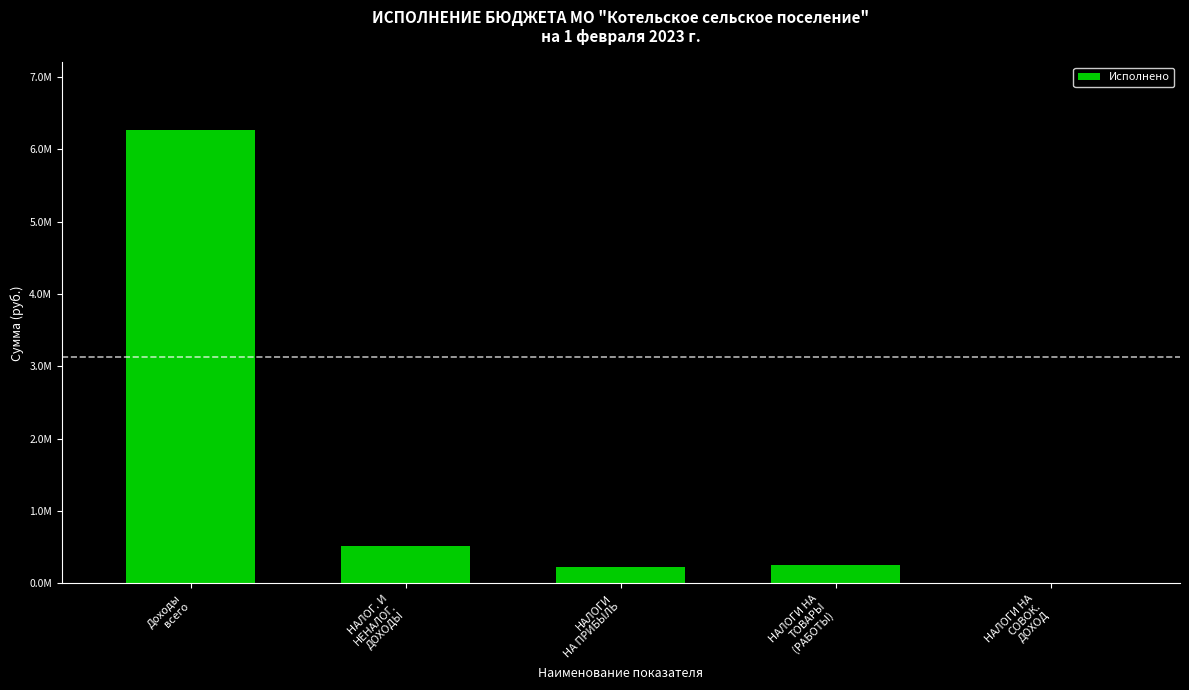

Are the bars horizontal?

No